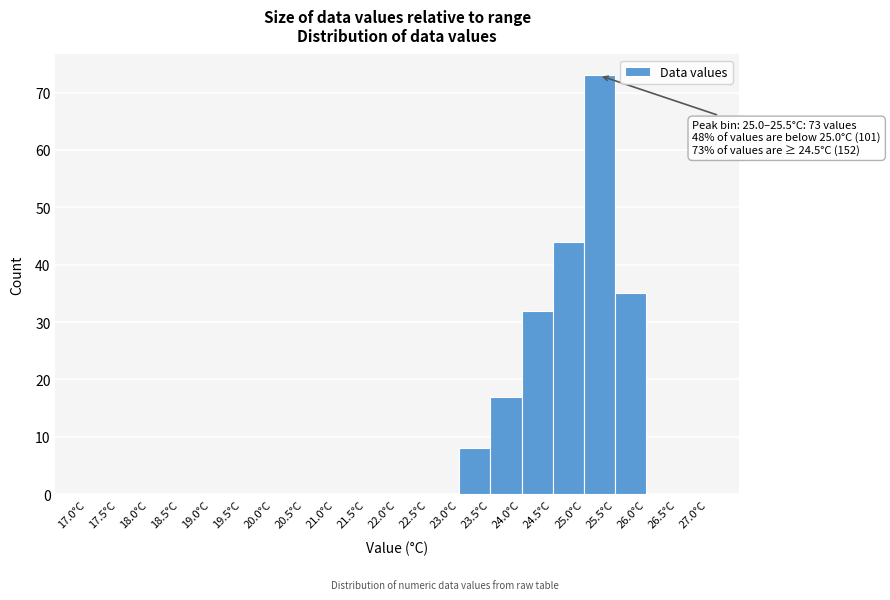

Which range on the x-axis has the tallest bar?

25.0 to 25.5